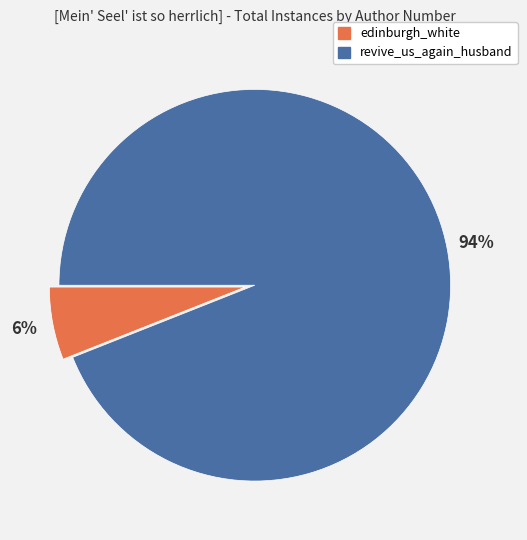

Does edinburgh_white account for over 50% of the chart?

No